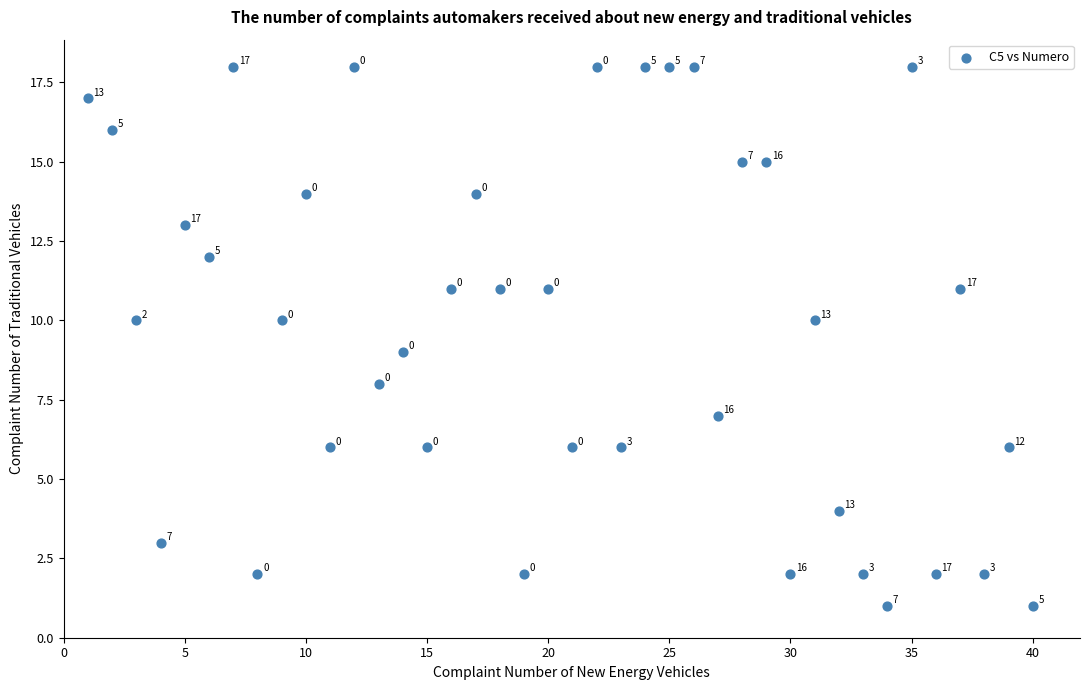

What is the range of X values (max minus min)?

39